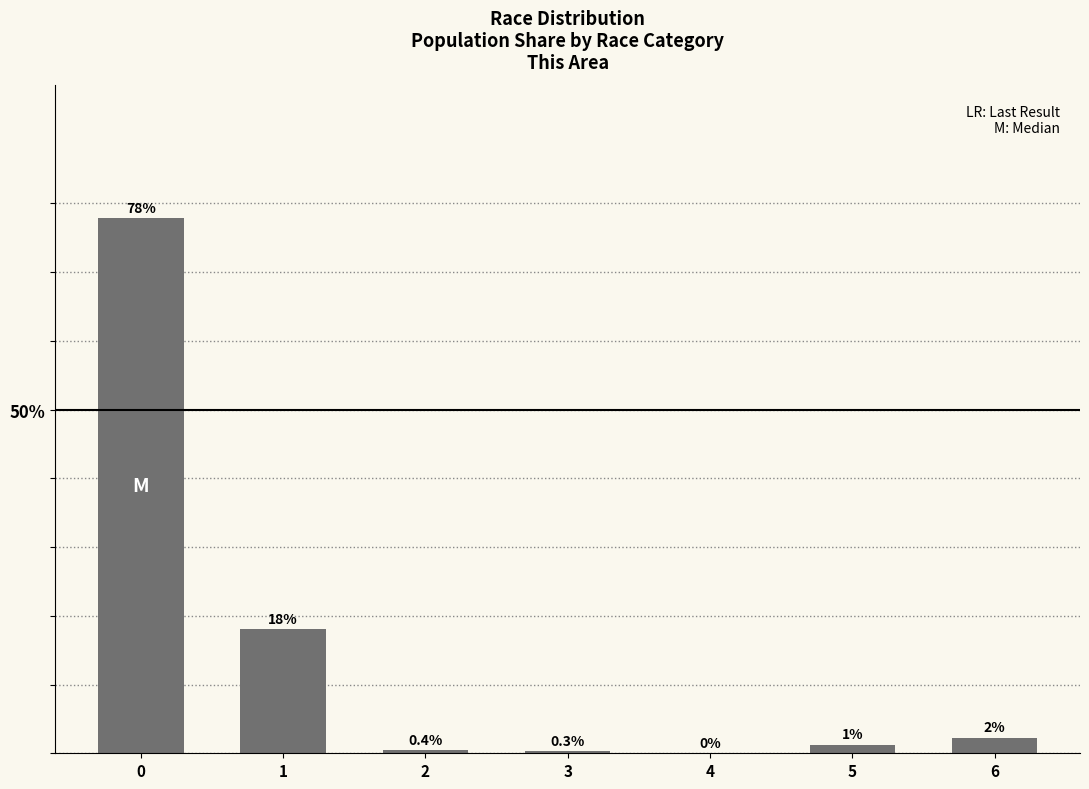

Between 2 and 6, which is larger?

6